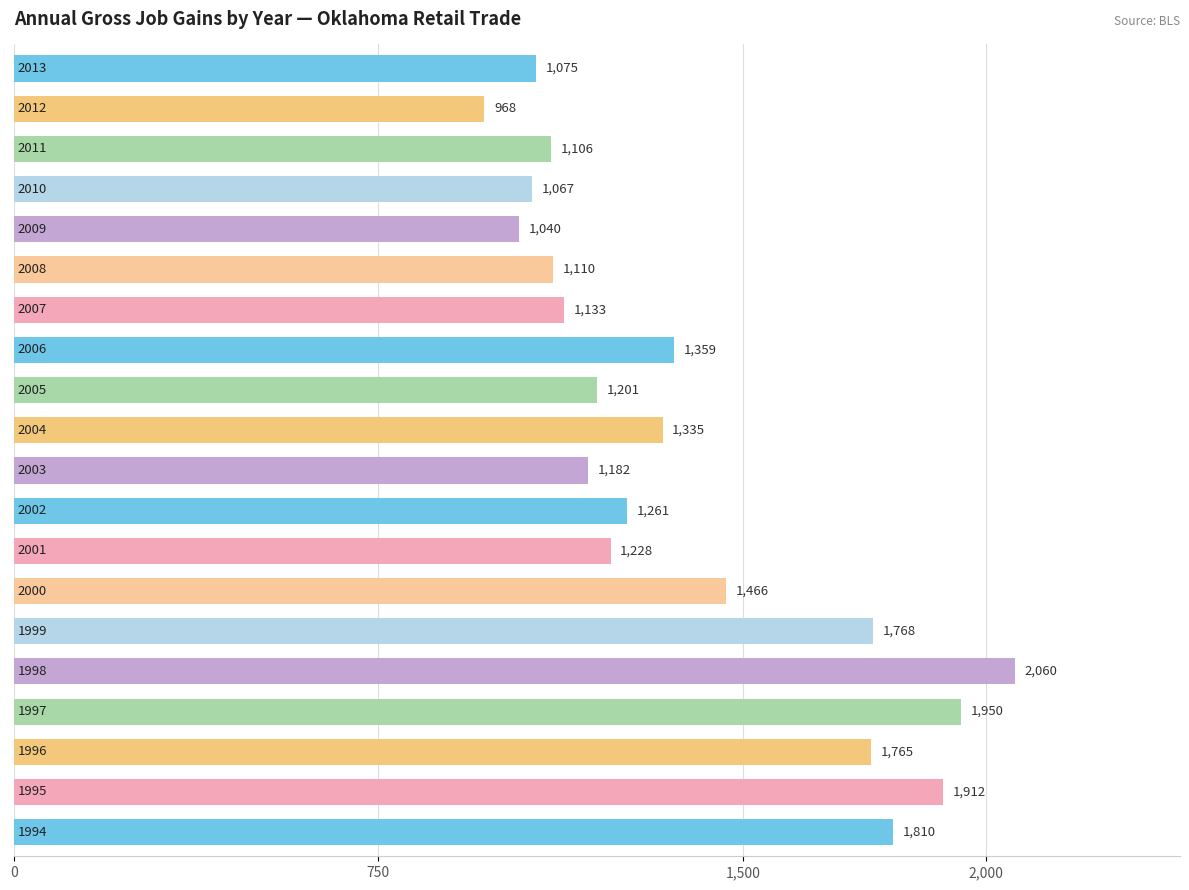

What is the sum of all values?

27796